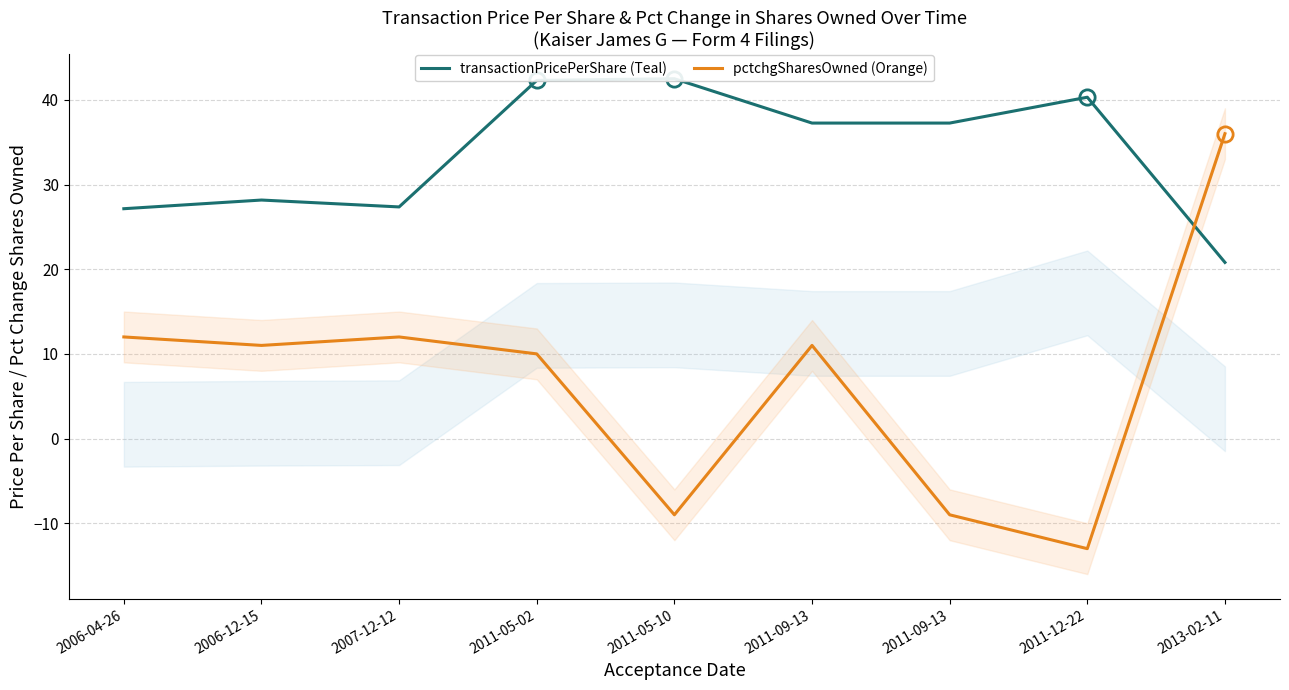

How many positive values does the pctchgSharesOwned (Orange) series have?

6